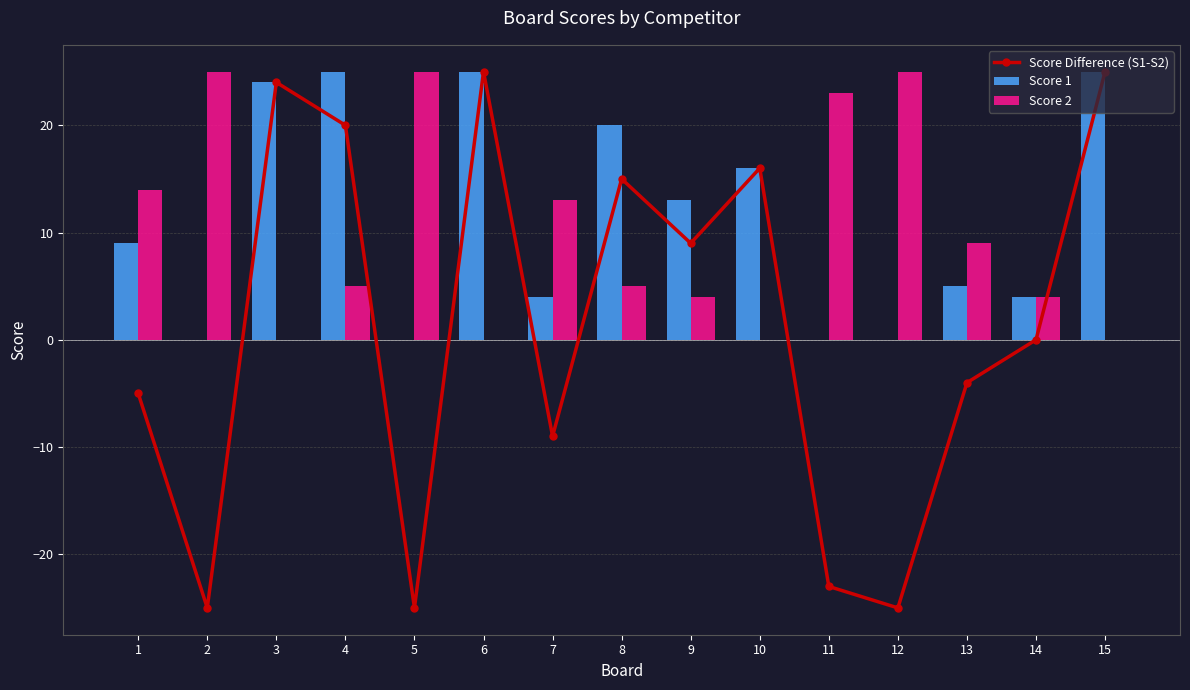

True or false: Score 2 has a value of 23 at 11.

True